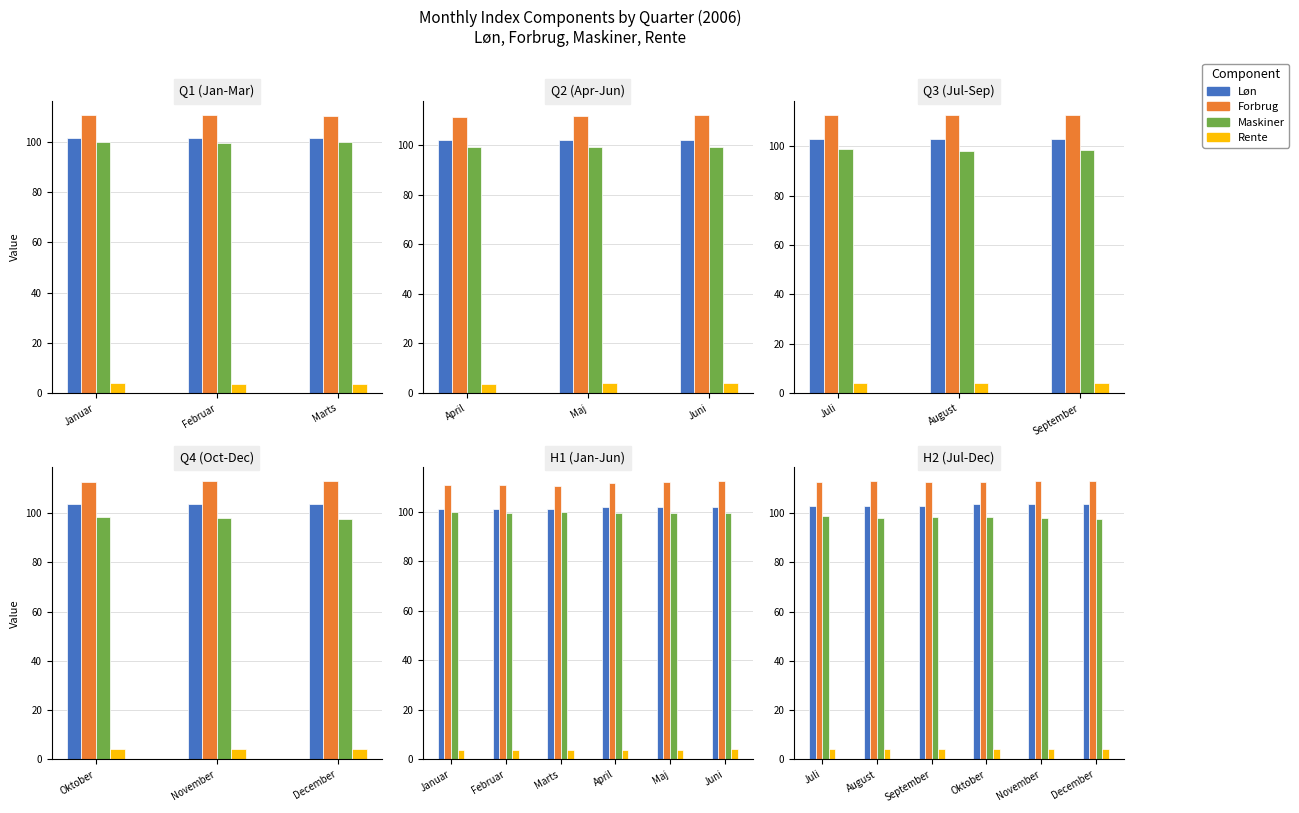

At how many categories does at least one series exceed 21?

6